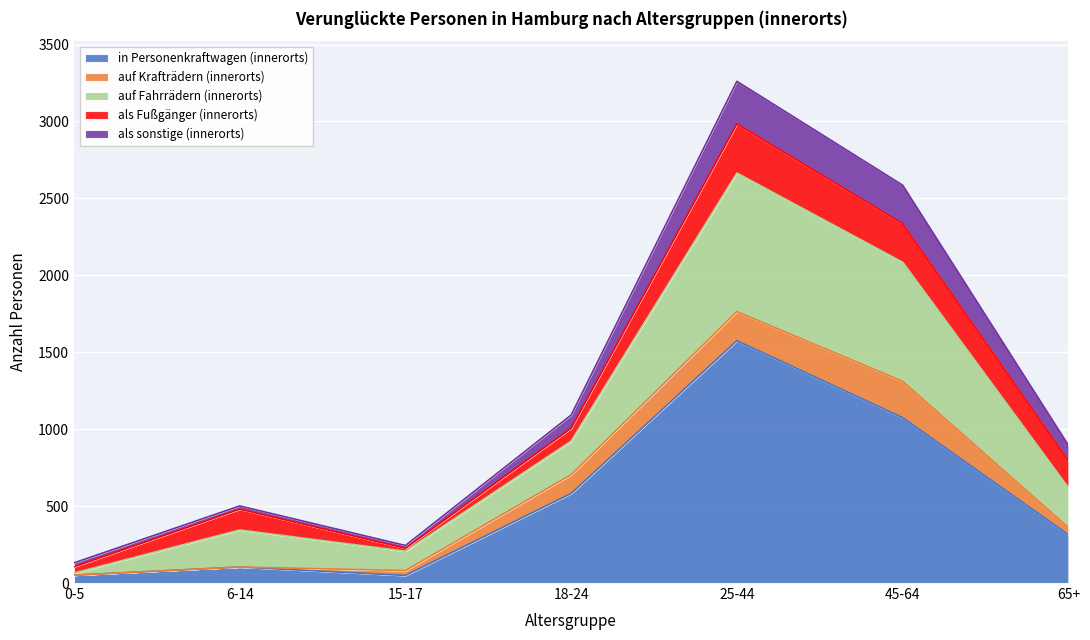

Where is the first local minimum for als sonstige (innerorts)?

15-17